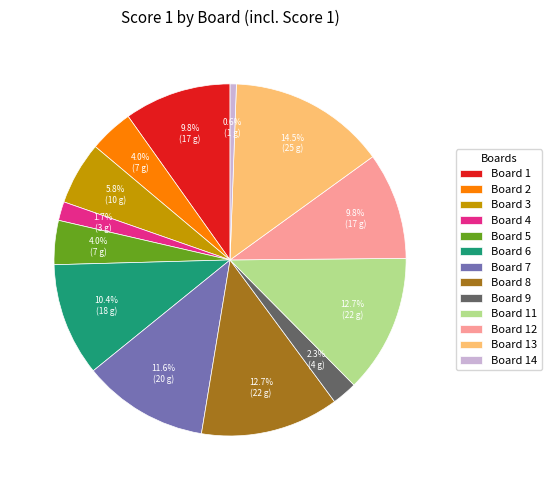

Does Board 1 account for over 50% of the chart?

No